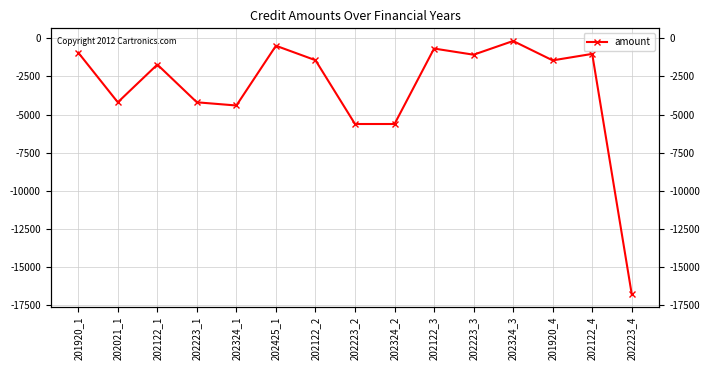

Reading left to right, extract all data points from this chart.

-935.3	-4191.6	-1718.6	-4191.6	-4401.2	-485.3	-1432.8	-5613.8	-5613.8	-669.1	-1072.0	-173.5	-1443.8	-1018.9	-16762.7